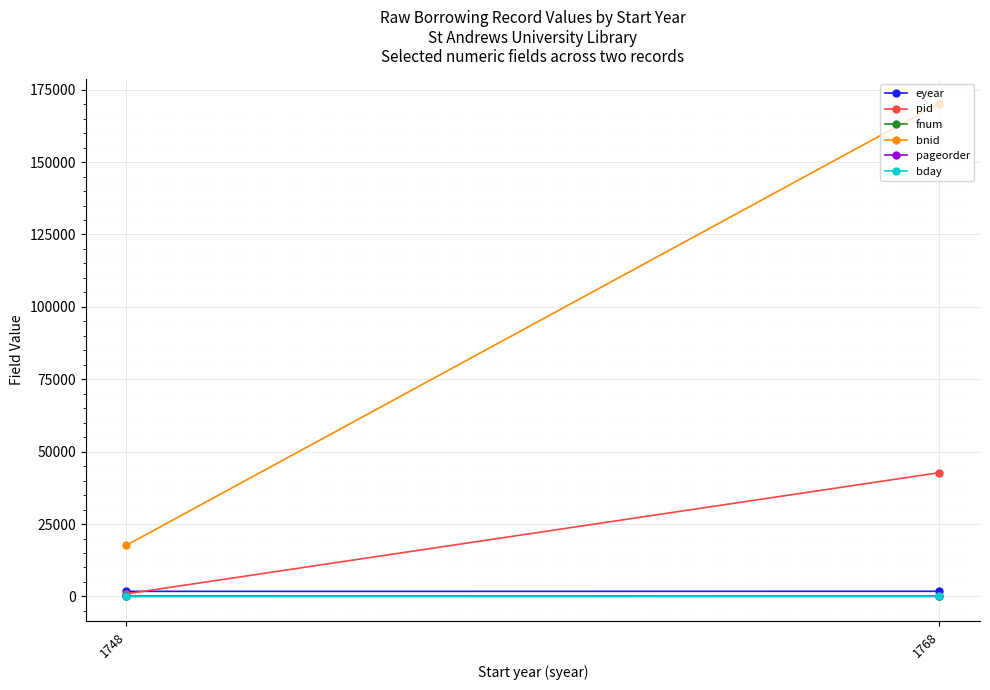

Rank the categories by bday value from highest to lowest.

1768, 1748